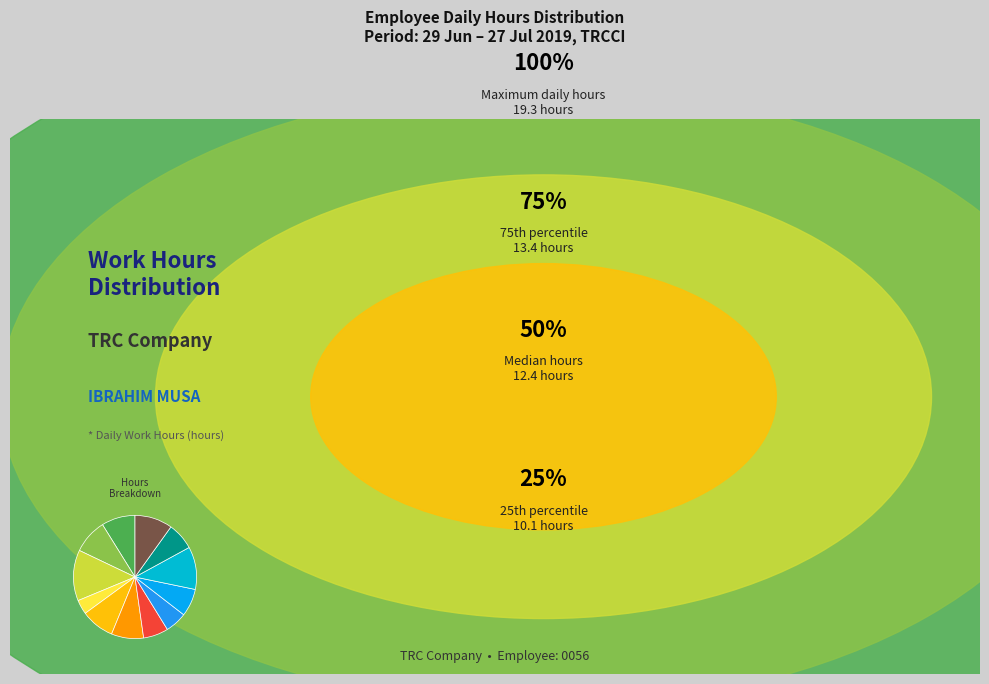

What is the largest slice in the pie chart?

1-Mon